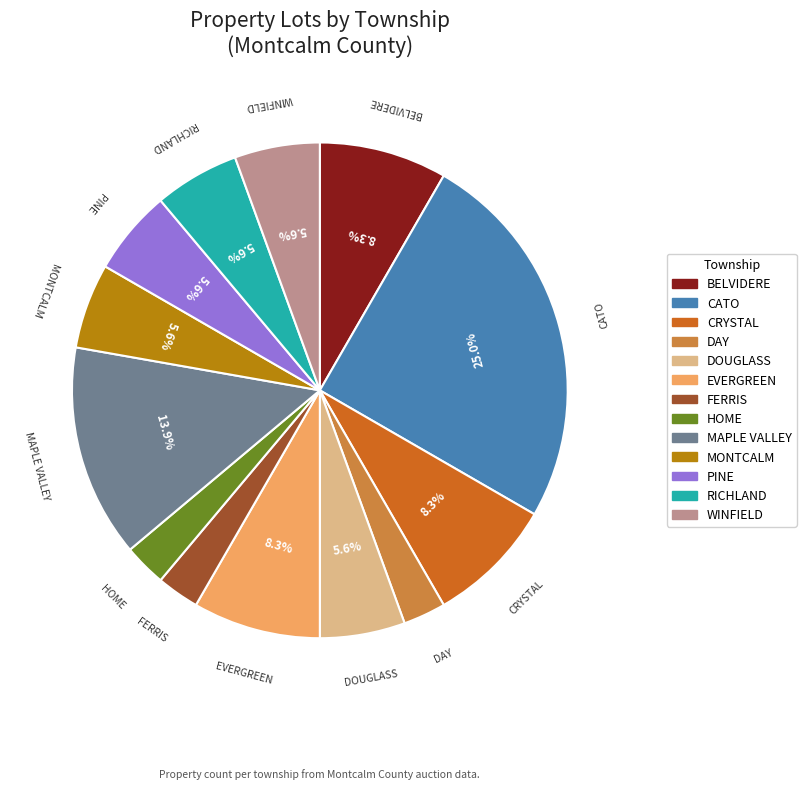

Does any single category account for the majority?

No